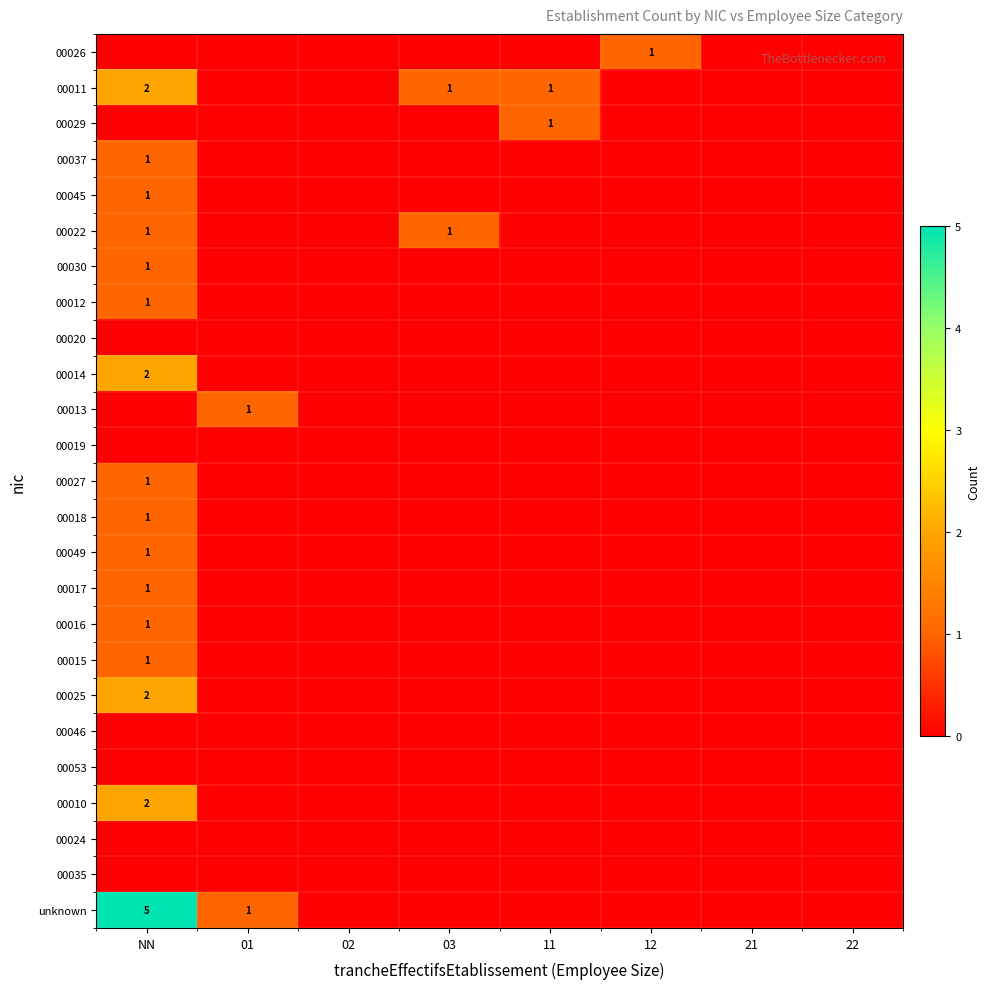

What is the difference between the maximum and minimum values in the 00049 series?

1